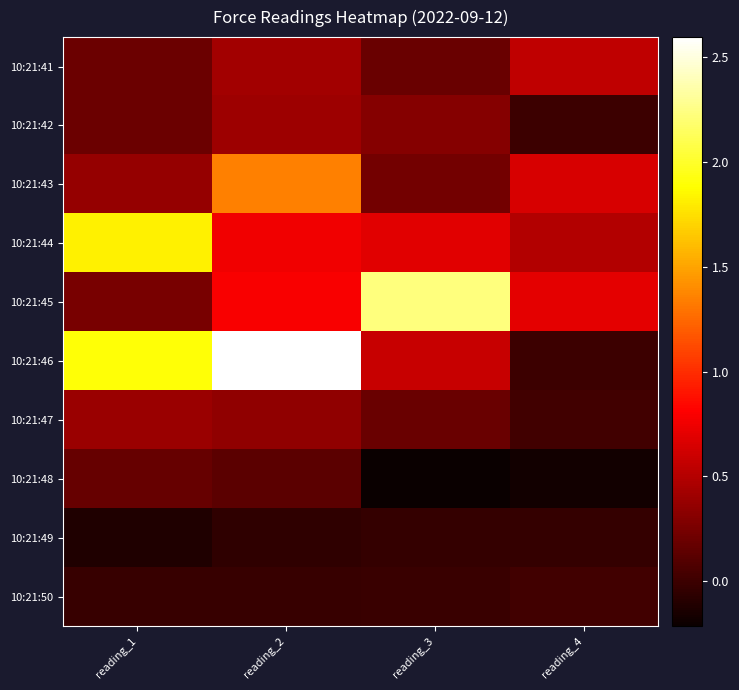

At which category is the sum across all series the highest?

reading_2